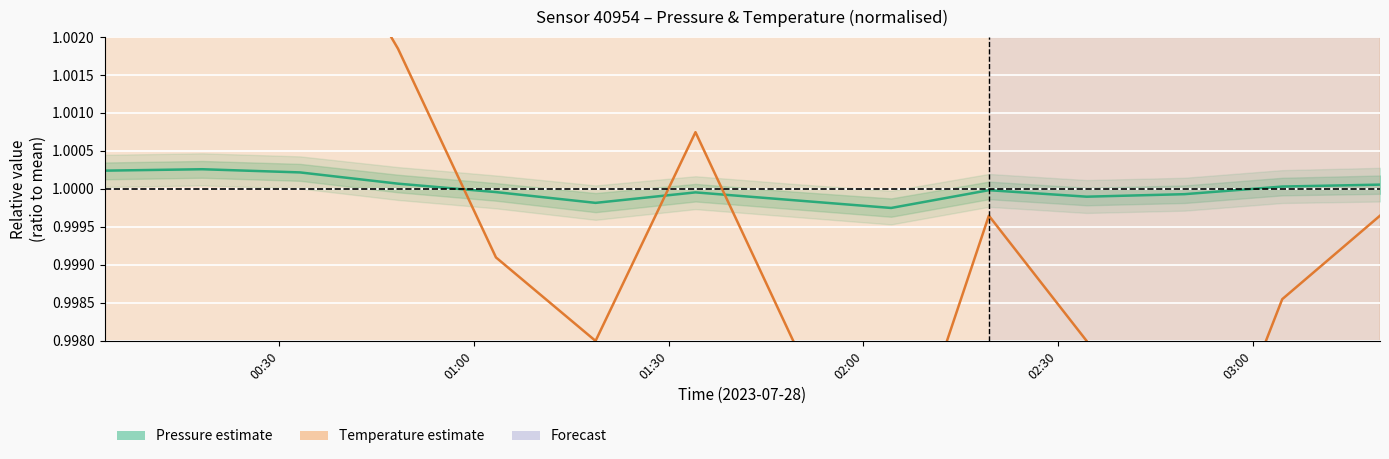

Rank the series by their maximum value, from lowest to highest.

Pressure (normalised), Temperature (normalised)